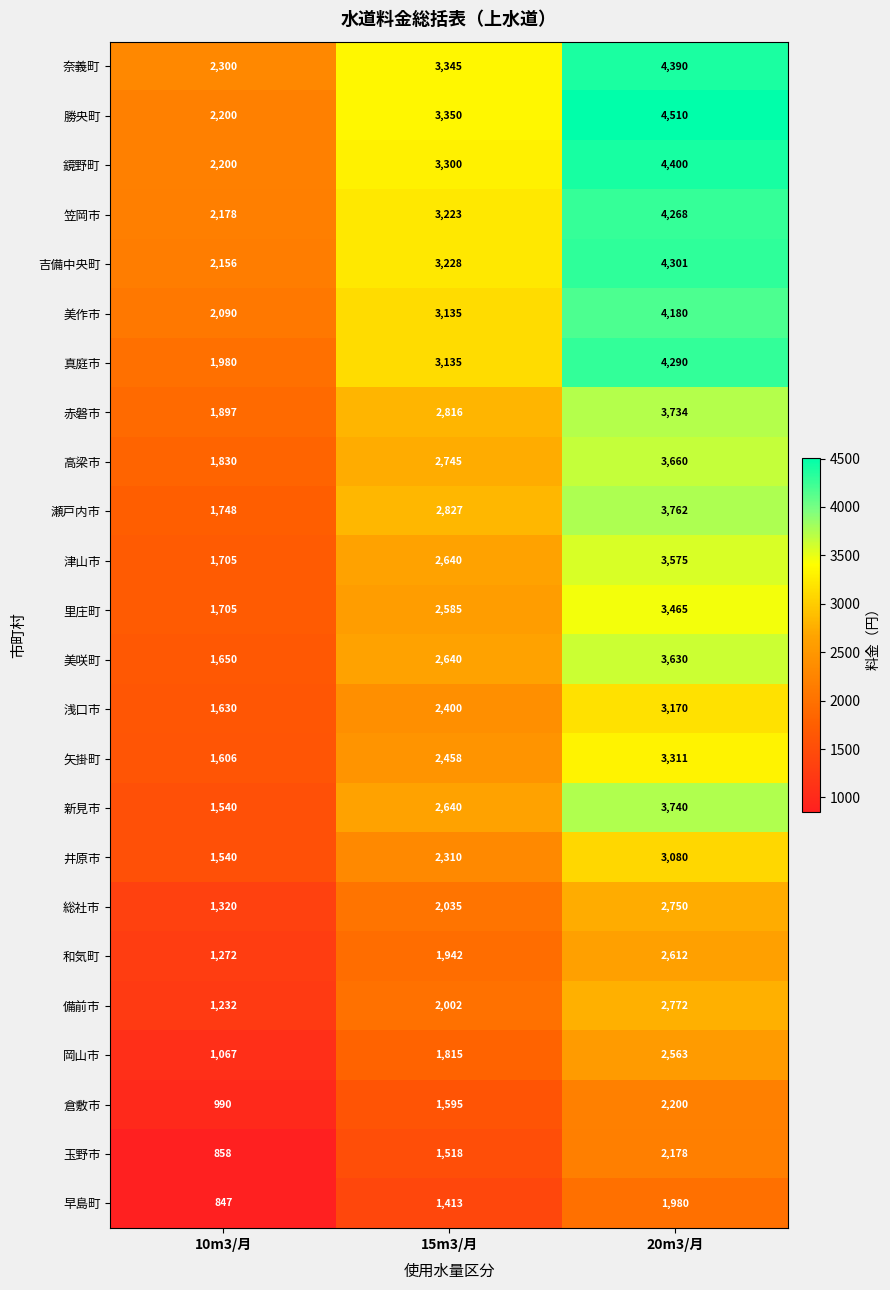

At 20m3/月, list the series in order from largest to smallest.

勝央町, 鏡野町, 奈義町, 吉備中央町, 真庭市, 笠岡市, 美作市, 瀬戸内市, 新見市, 赤磐市, 高梁市, 美咲町, 津山市, 里庄町, 矢掛町, 浅口市, 井原市, 備前市, 総社市, 和気町, 岡山市, 倉敷市, 玉野市, 早島町